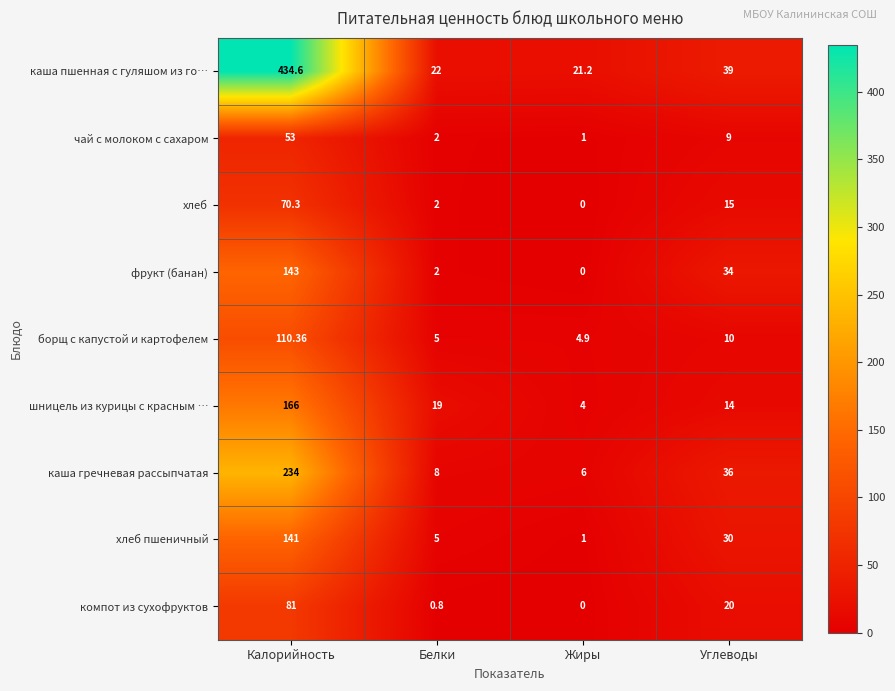

Count the number of data series in this chart.

9